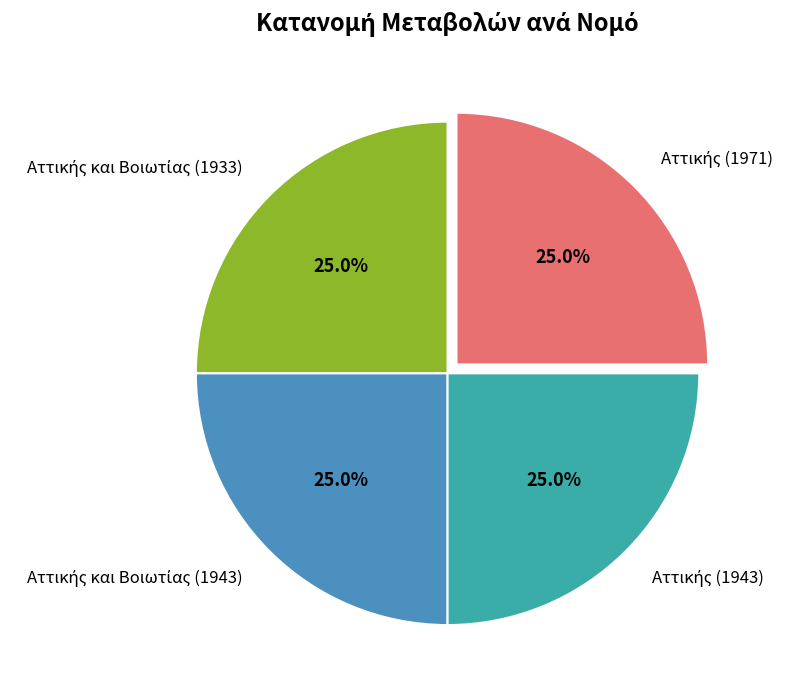

Is there any slice that represents more than half of the pie?

No